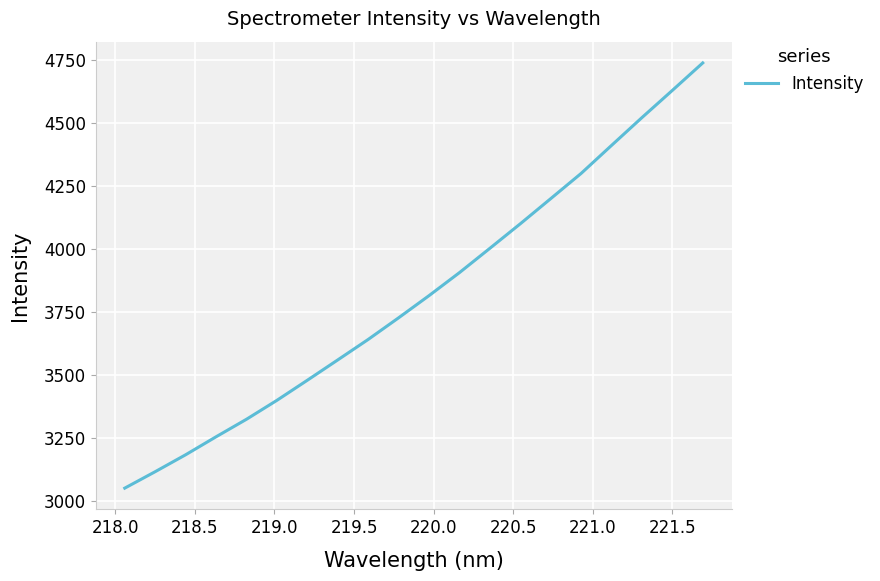

What is the smallest value displayed?

3050.2